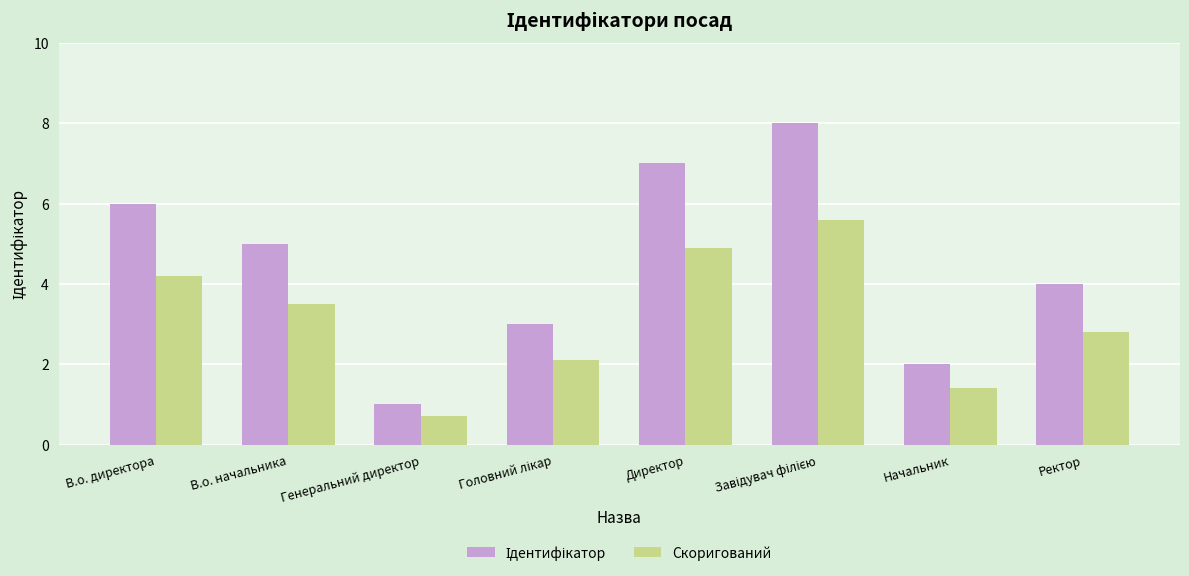

Read the Скоригований value at В.о. начальника.

3.5